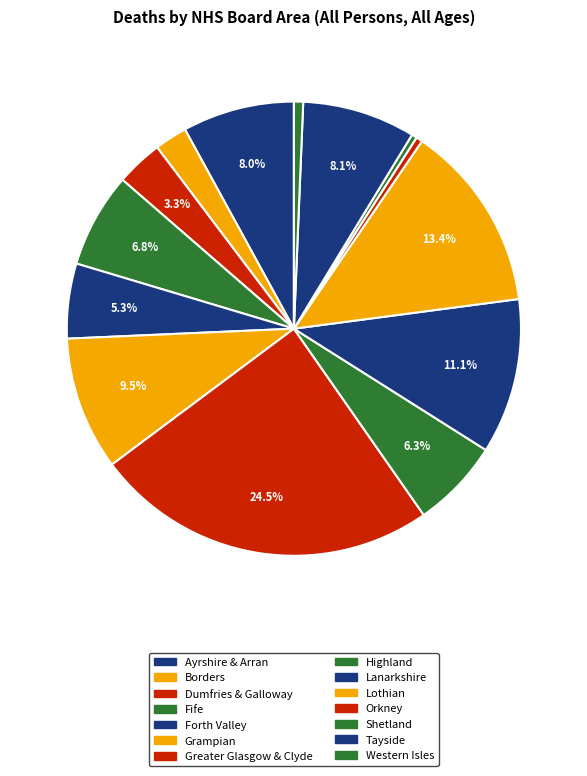

To the nearest percent, what is the average slice percentage?

7%